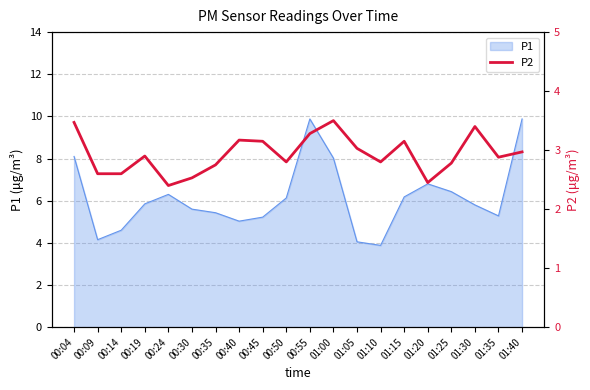

What is the lowest value of the P1 series?

3.9